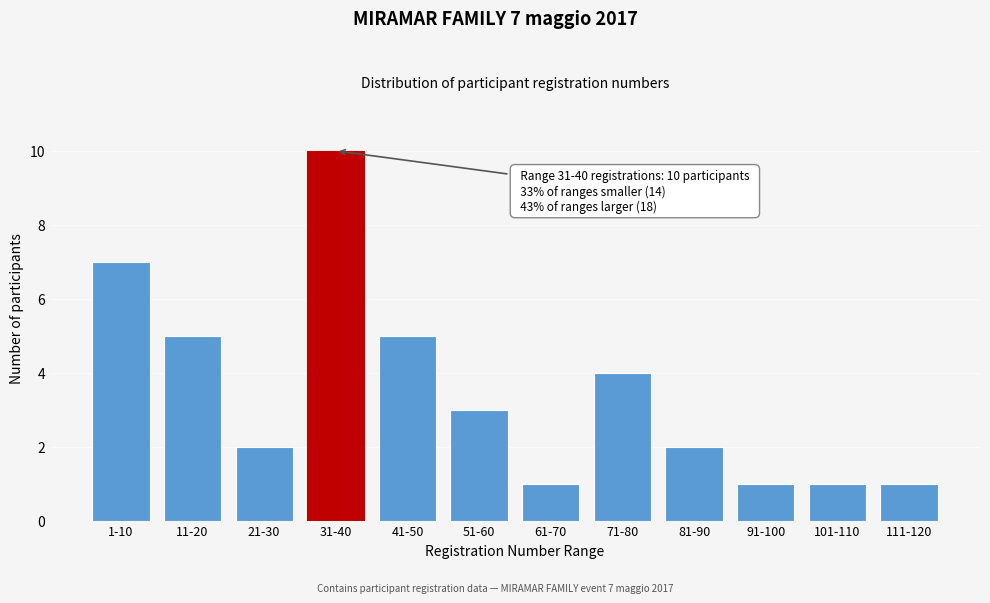

Reading left to right, what are all the values shown in this chart?

1-10=7	11-20=5	21-30=2	31-40=10	41-50=5	51-60=3	61-70=1	71-80=4	81-90=2	91-100=1	101-110=1	111-120=1